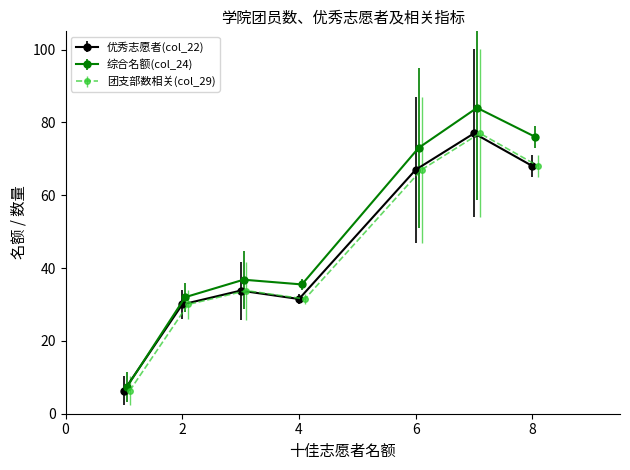

What is the label of the 4th point from the left?

col_29